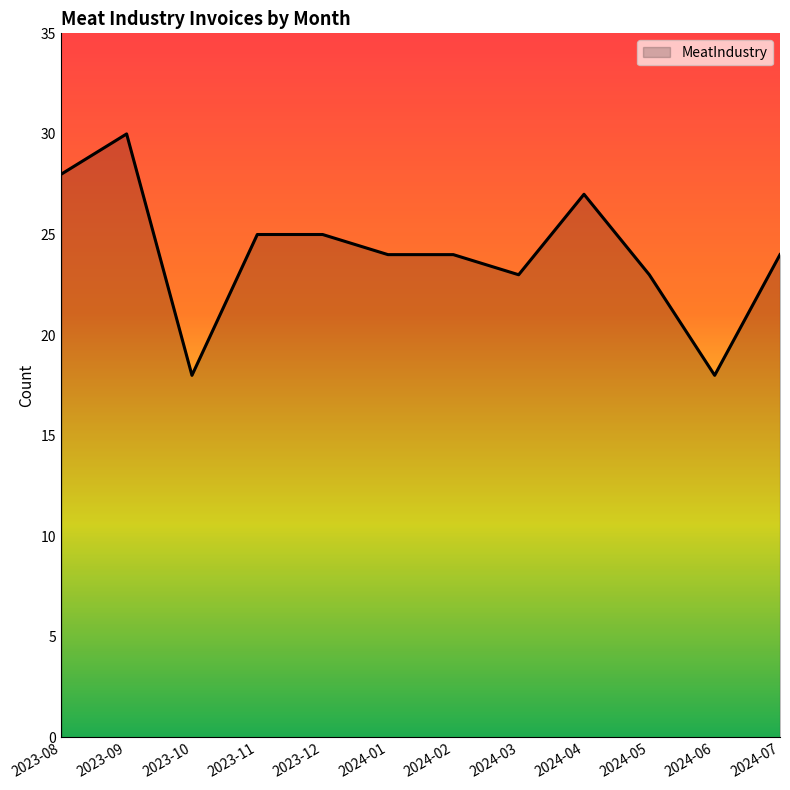

What position from the right is 2024-05?

3